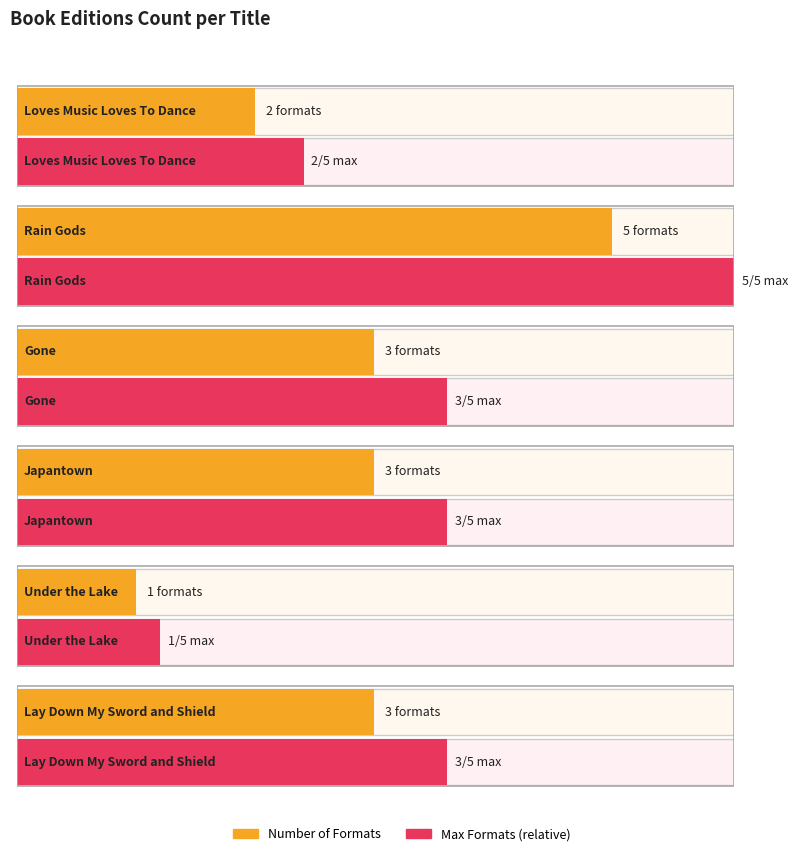

True or false: the data shows 4 at Japantown.

False